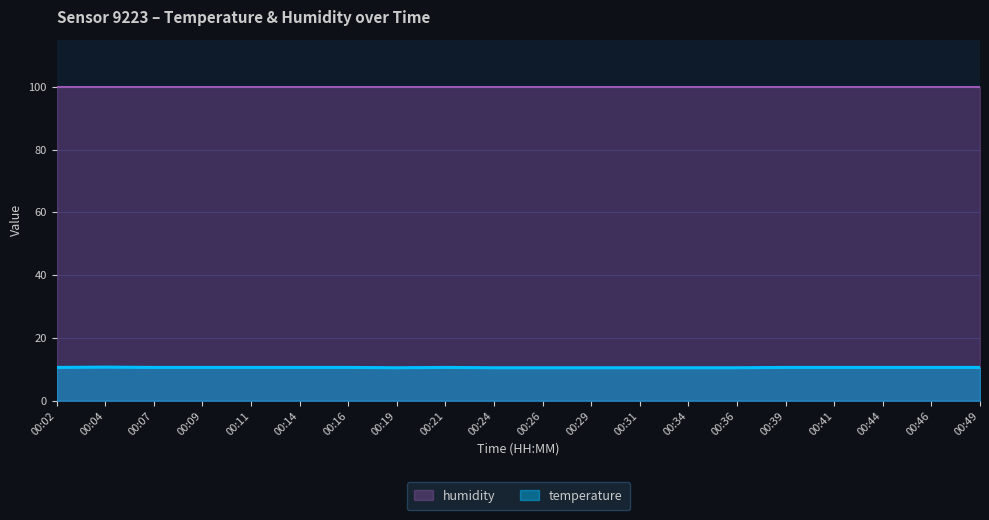

Rank the categories by value from lowest to highest.

00:19, 00:24, 00:26, 00:29, 00:31, 00:34, 00:36, 00:02, 00:07, 00:09, 00:11, 00:14, 00:16, 00:21, 00:39, 00:41, 00:44, 00:46, 00:49, 00:04